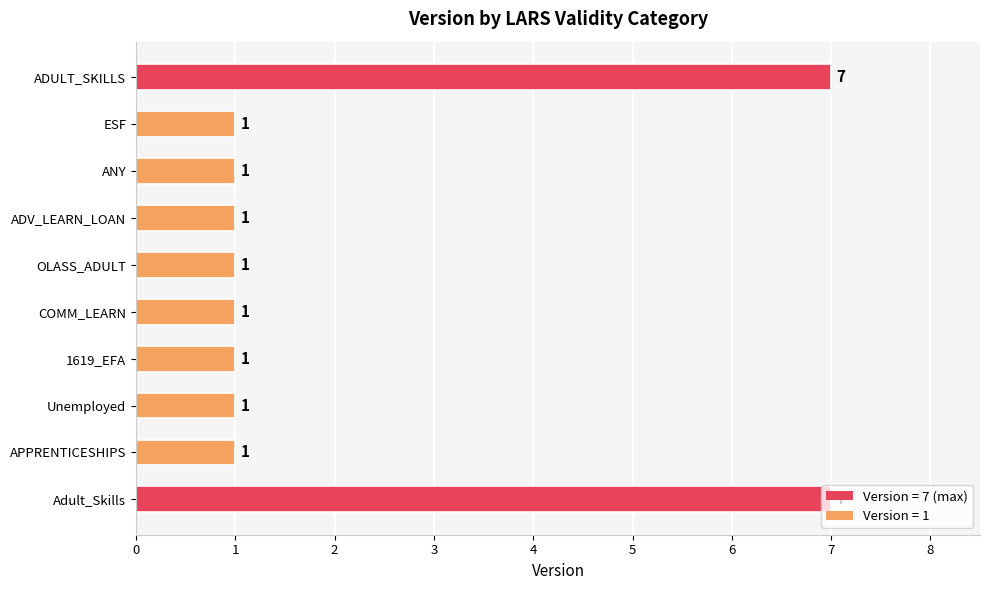

What is the average value?

2